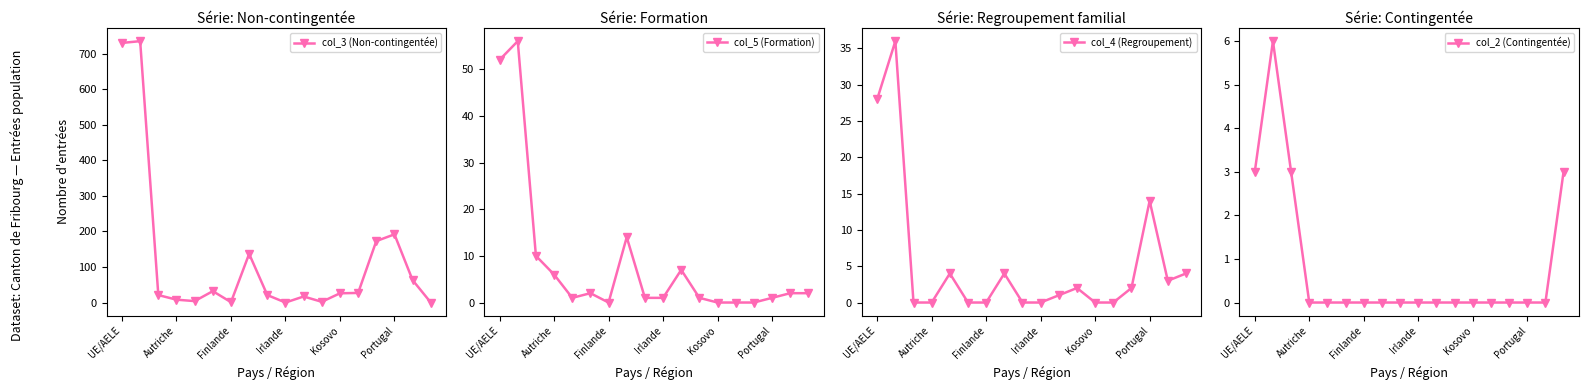

How many data points in col_3 (Non-contingentée) are above 26?

8